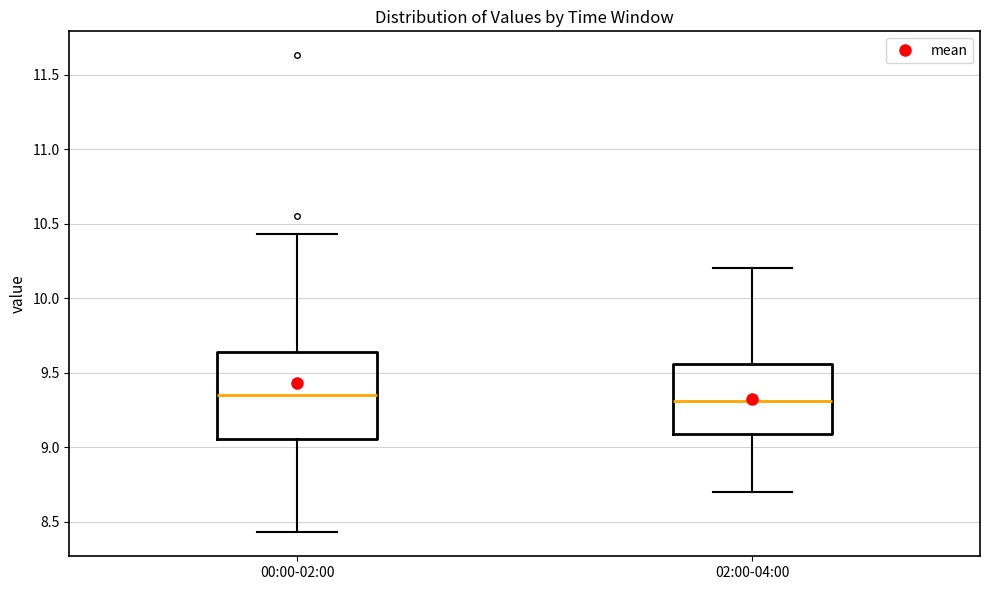

Comparing the boxes themselves (not the whiskers), which one is the tallest?

00:00-02:00